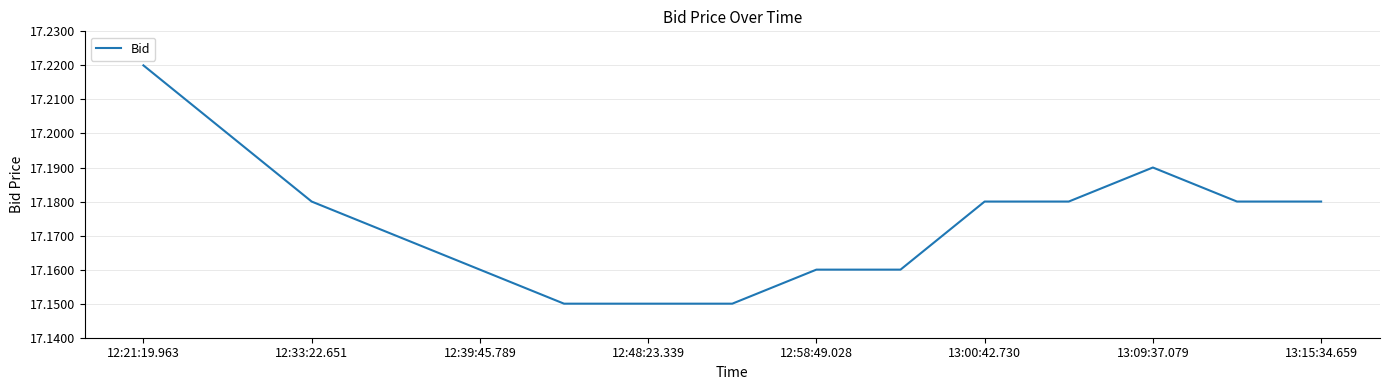

Approximately how many times larger is the value at 12:58:49.028 compared to 13:00:42.730?

1.0